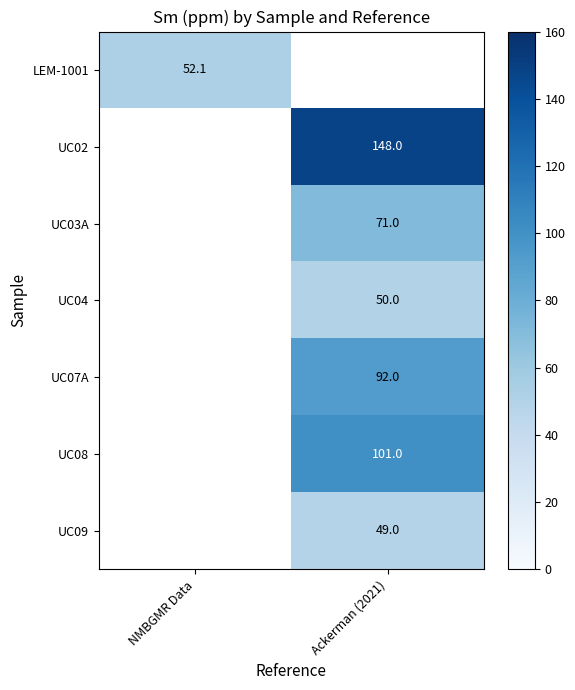

How many distinct data groups are displayed?

7